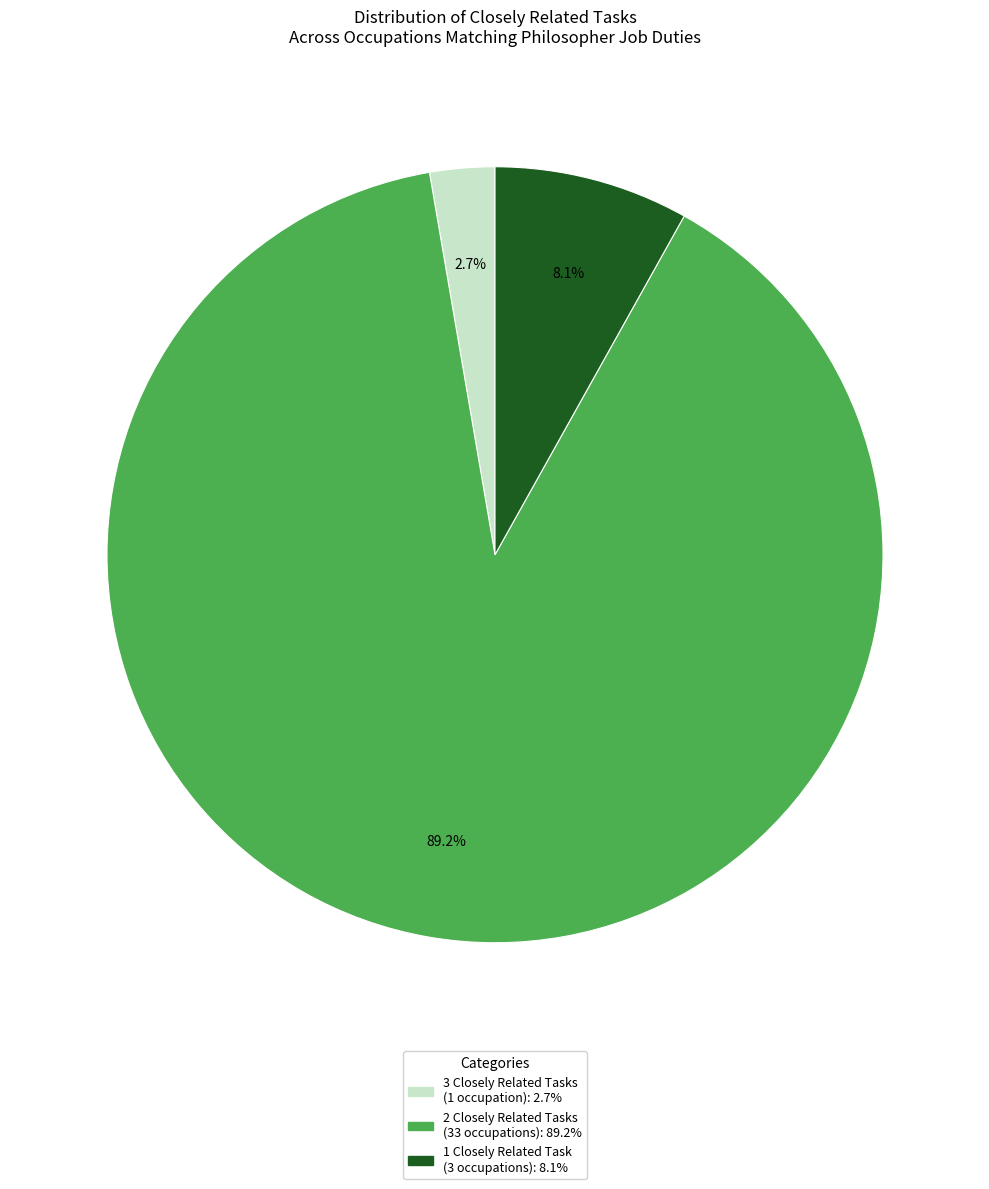

To the nearest percent, what is the average slice percentage?

33%